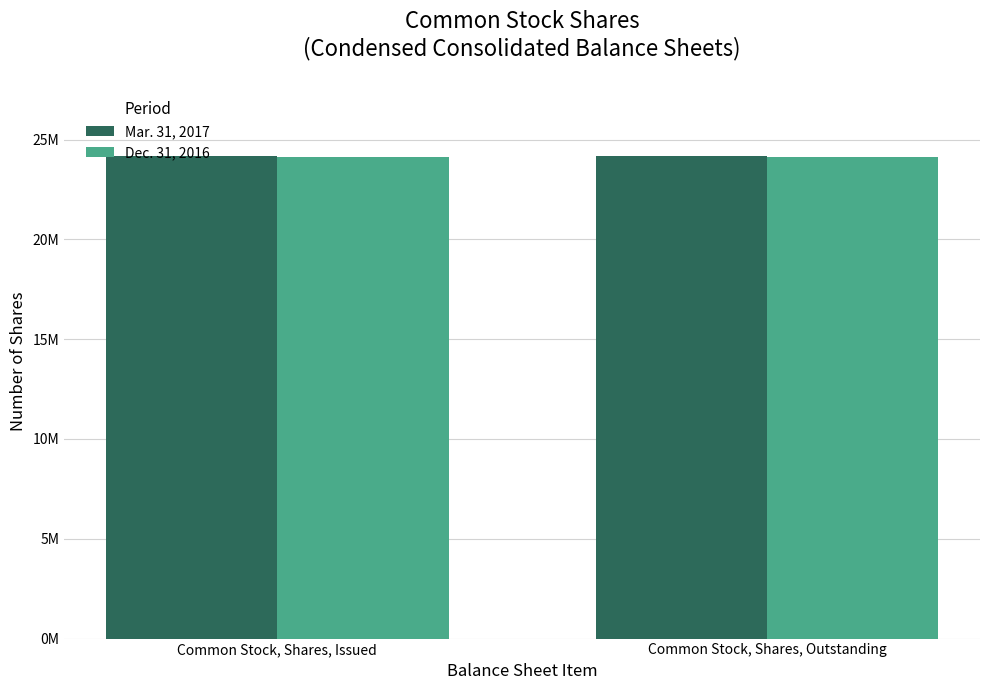

What is the label of the 1st bar from the right?

Common Stock, Shares, Outstanding